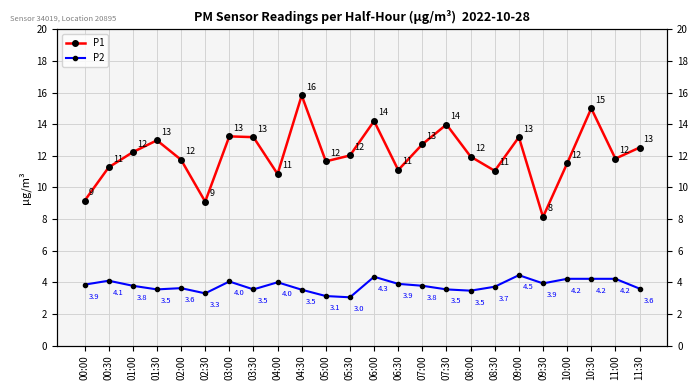

How many lines are shown in the chart?

2